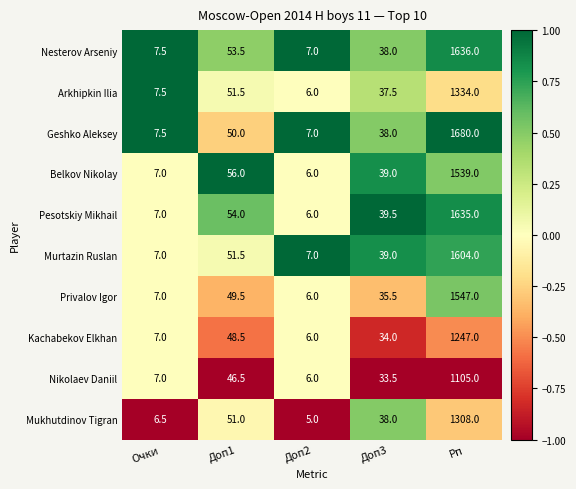

Which series changed the most between Очки and Доп3?

Pesotskiy Mikhail